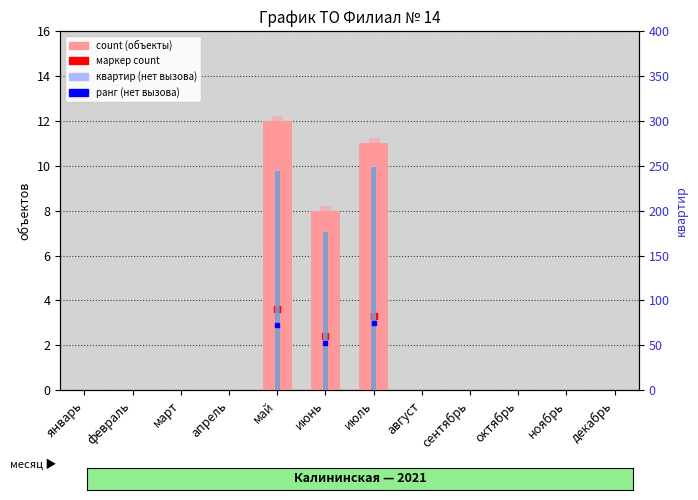

What is the maximum value shown in the chart?

249